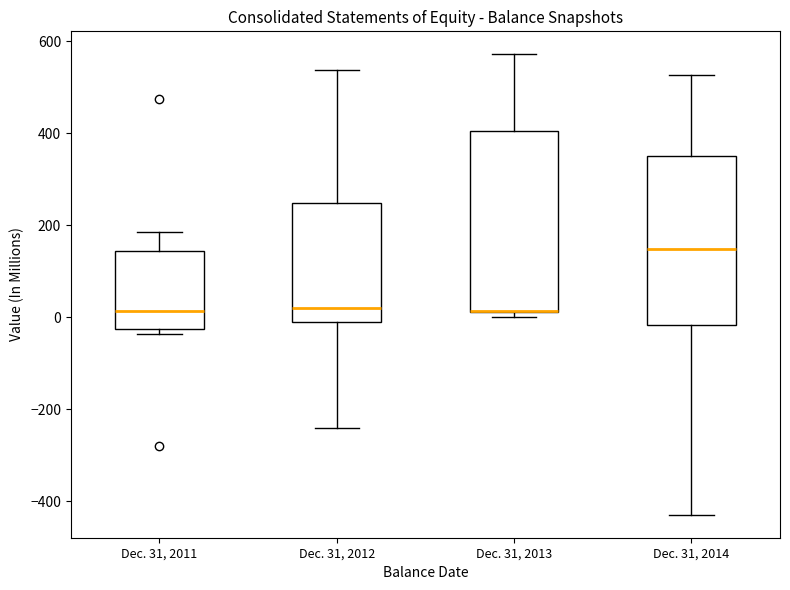

Where does the upper whisker of the box for Dec. 31, 2011 end on the y-axis? The values are not printed on the chart, so give them approximately, as read against the axis.

180